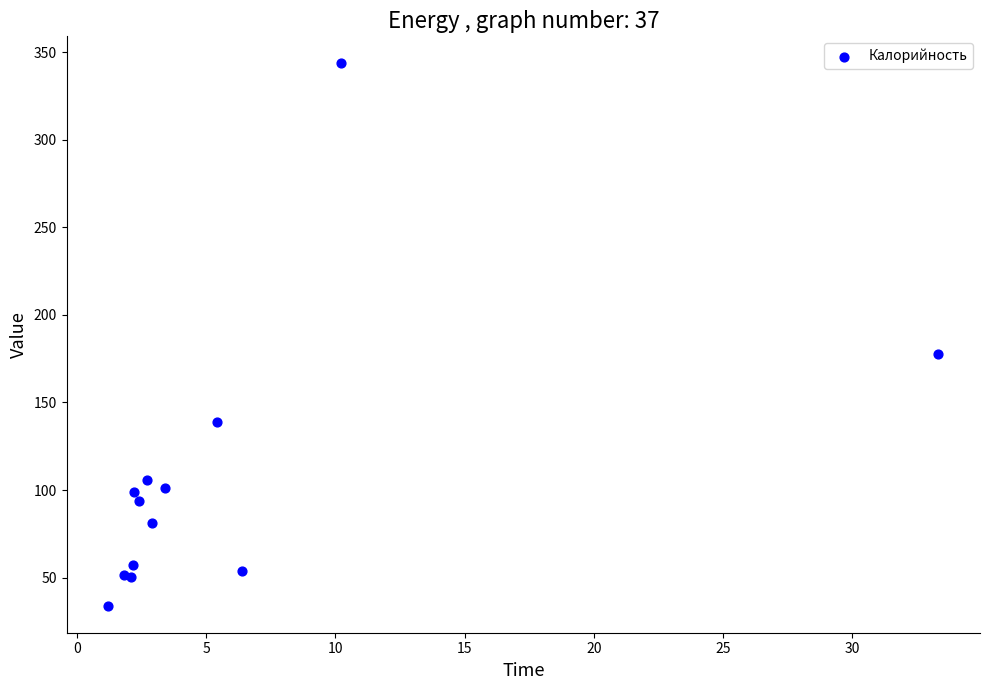

What Y value in the scatter plot is closest to 188?

177.5